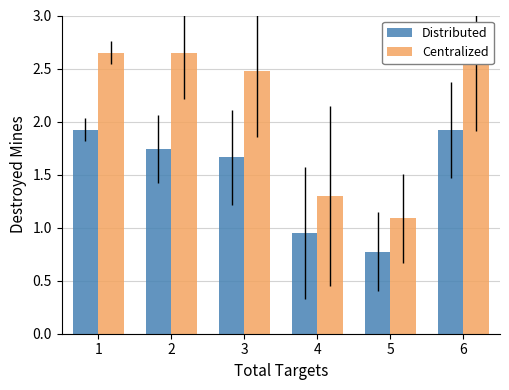

Which series has the largest total across all categories?

Centralized